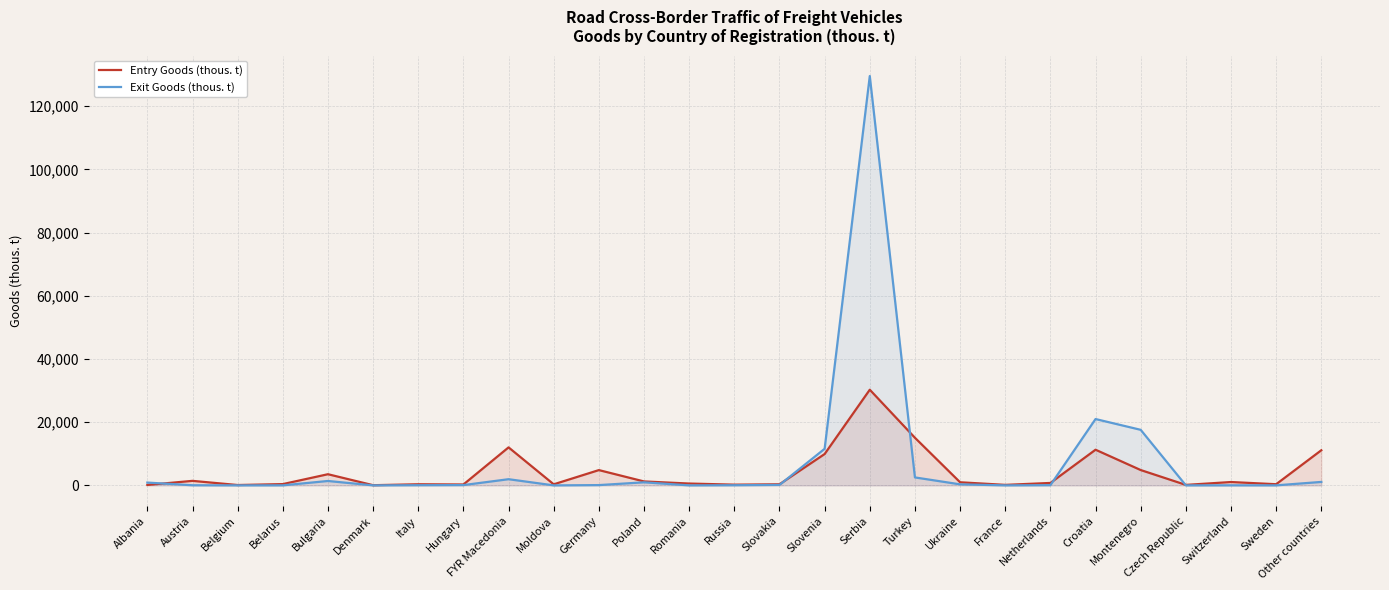

Rank the series at Belarus from highest to lowest value.

Entry Goods (thous. t), Exit Goods (thous. t)